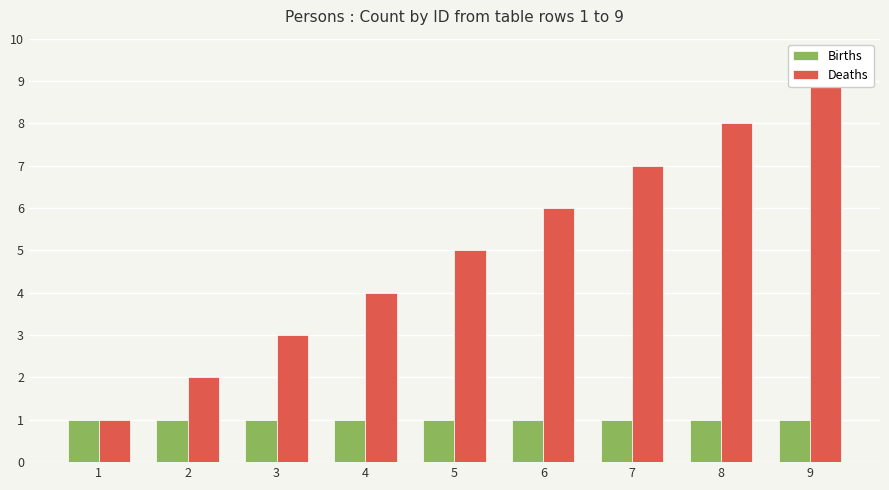

What are all the series names shown in the legend?

Births, Deaths